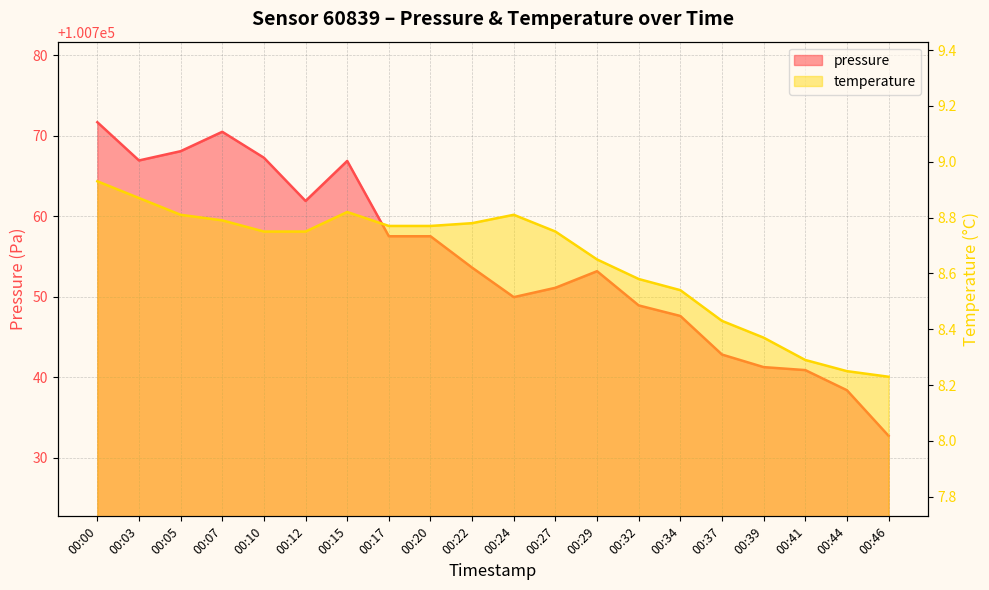

True or false: temperature and pressure cross at least once.

False